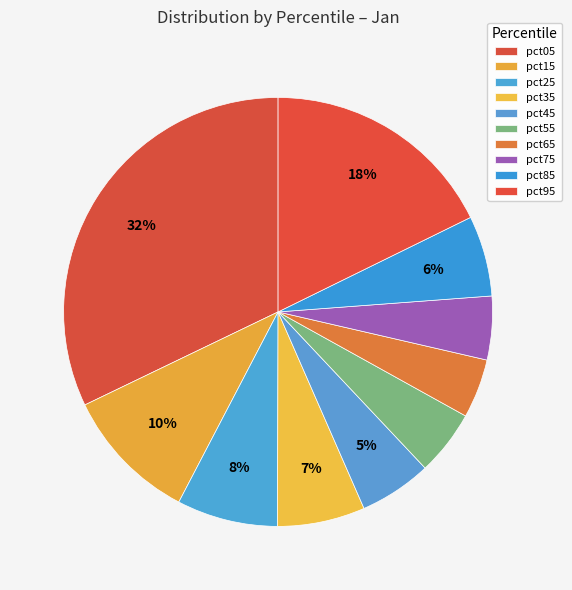

Does any single category account for the majority?

No